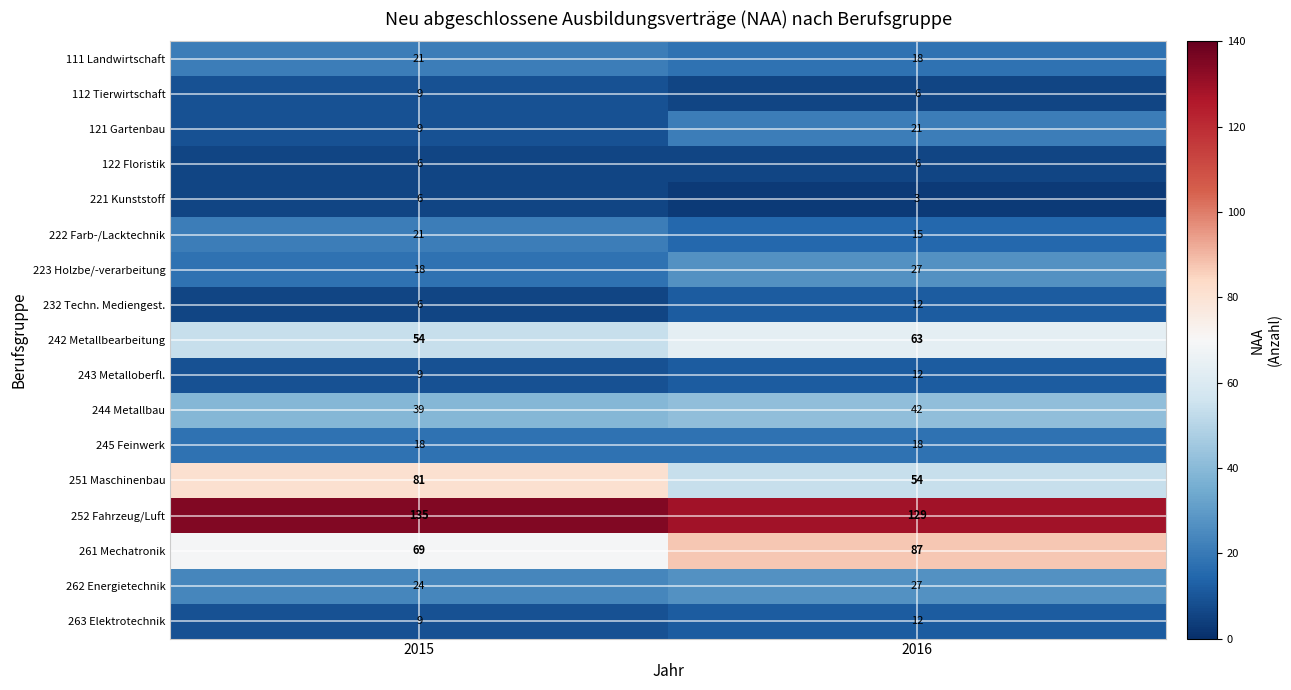

What is the average value of the 252 Fahrzeug/Luft series?

132